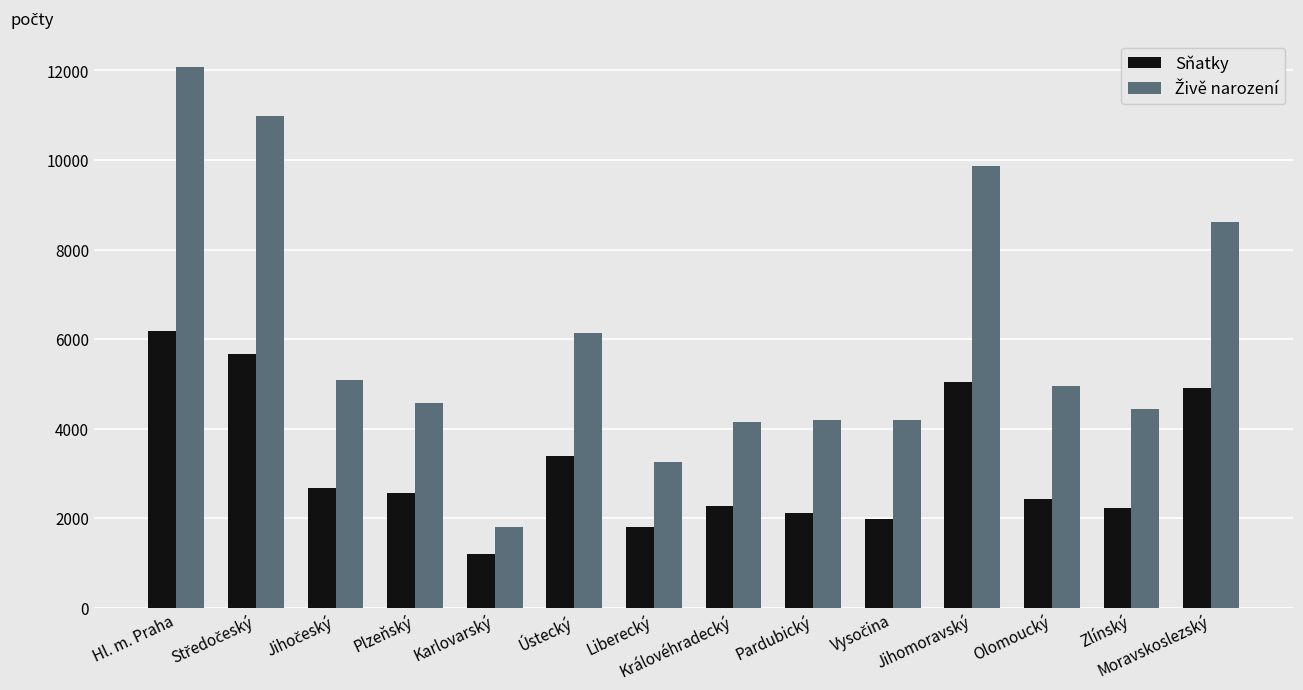

What is the smallest value displayed?

1210